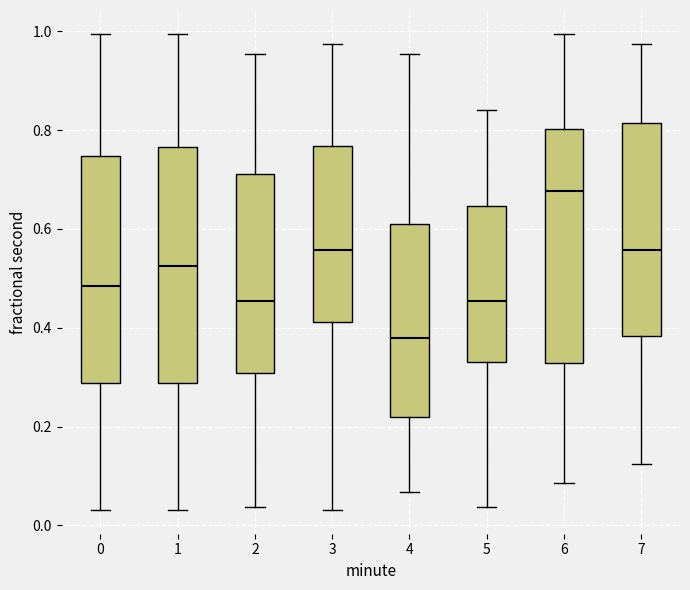

Which box's median line is the lowest?

4